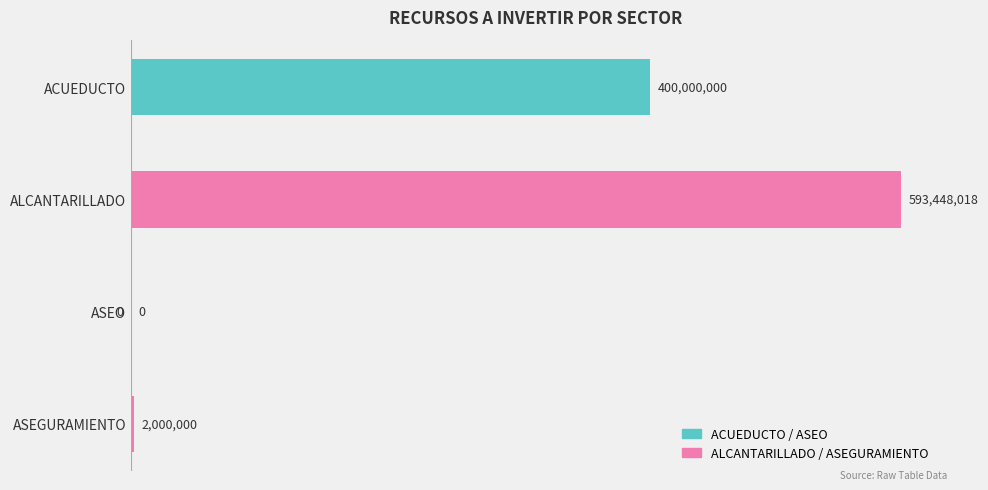

Rank the categories by value from lowest to highest.

ASEO, ASEGURAMIENTO, ACUEDUCTO, ALCANTARILLADO